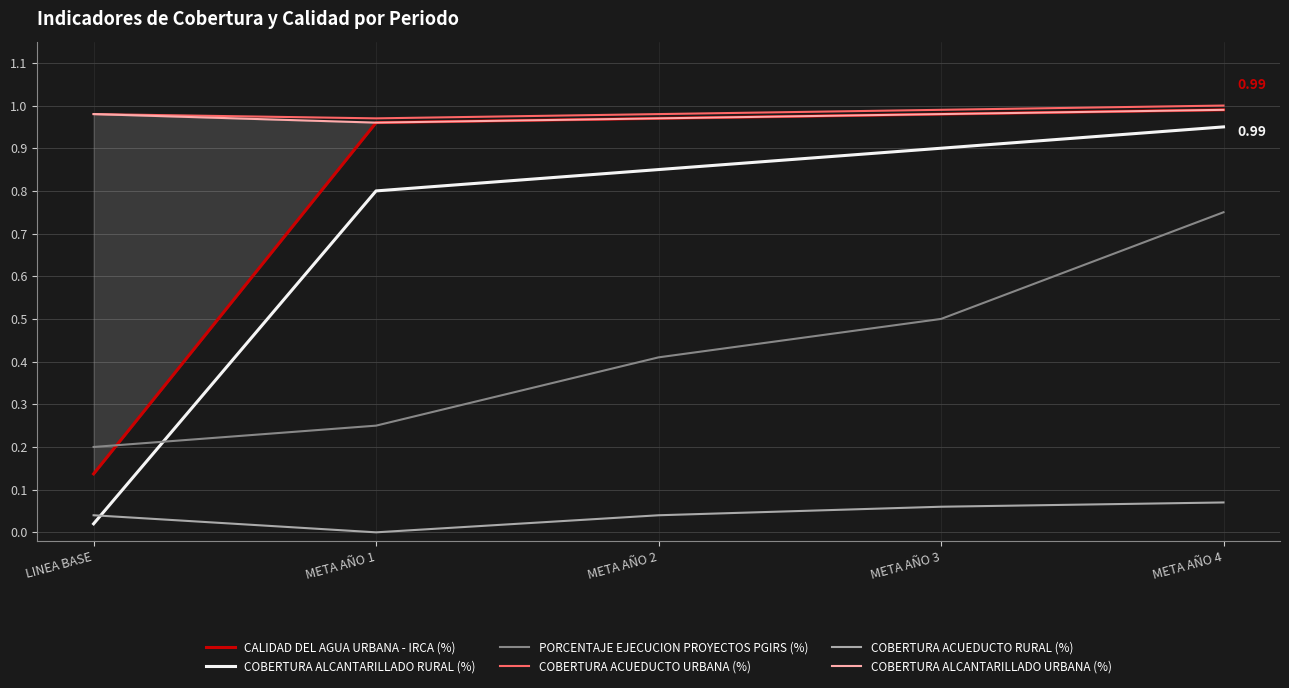

The value of COBERTURA ALCANTARILLADO URBANA (%) at LINEA BASE is 0.3. True or false?

False